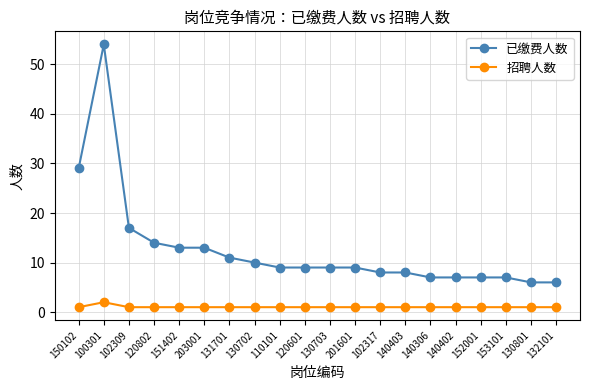

The 已缴费人数 series shows 8 at 140403. True or false?

True